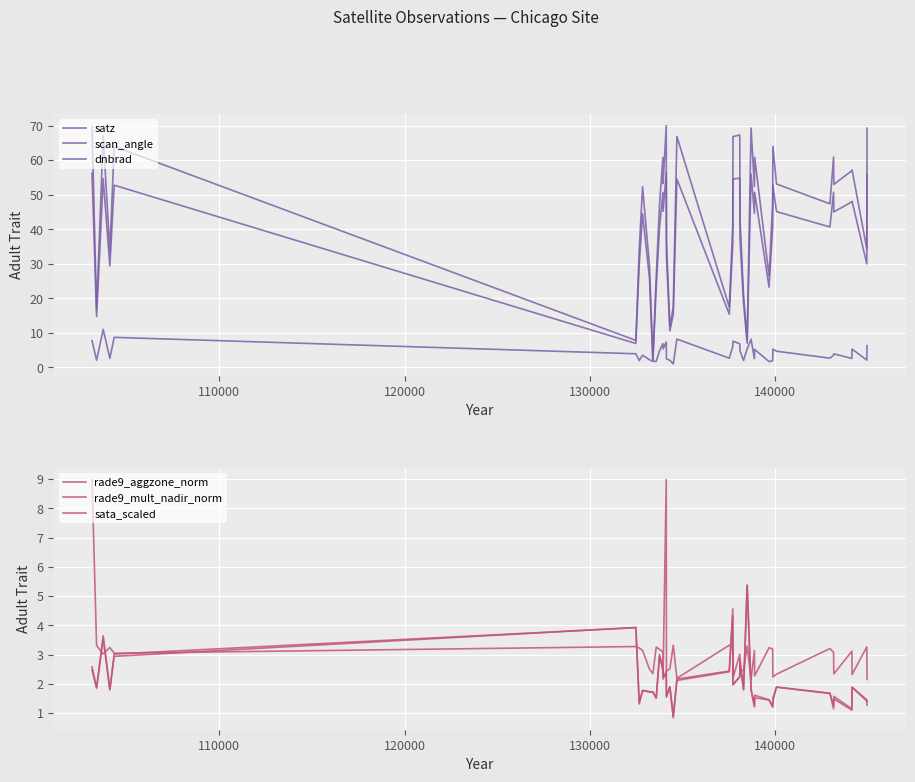

Which series has the widest spread of values?

satz